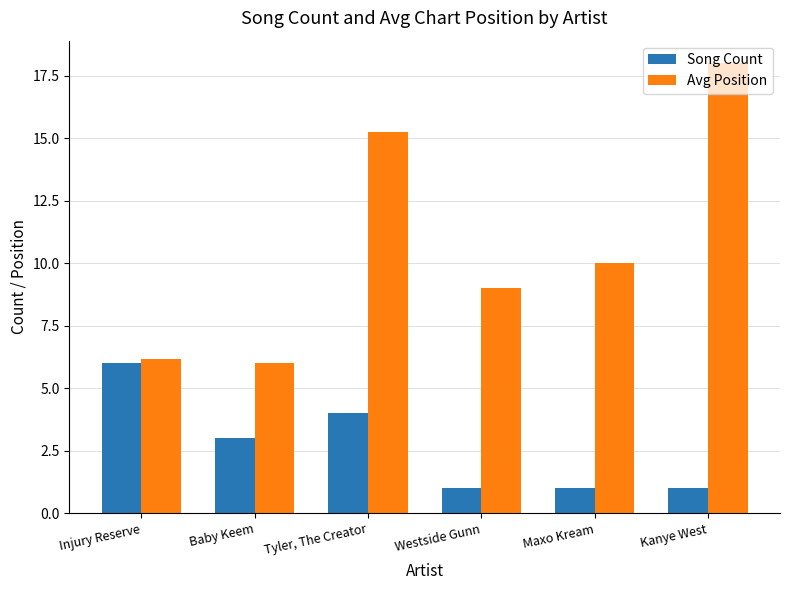

Which series has the largest range (max minus min)?

Avg Position